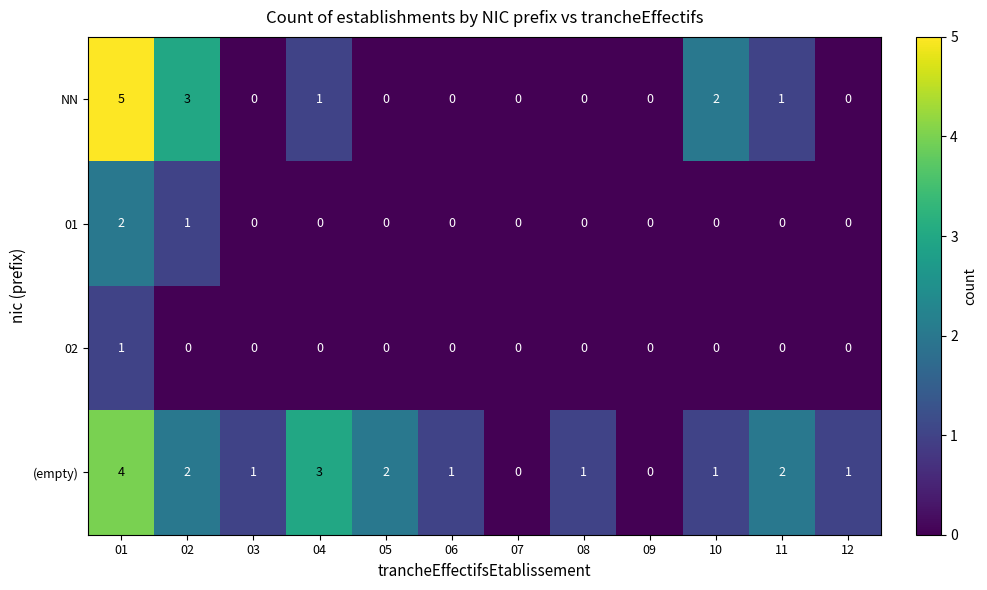

Which series has the widest spread of values?

NN